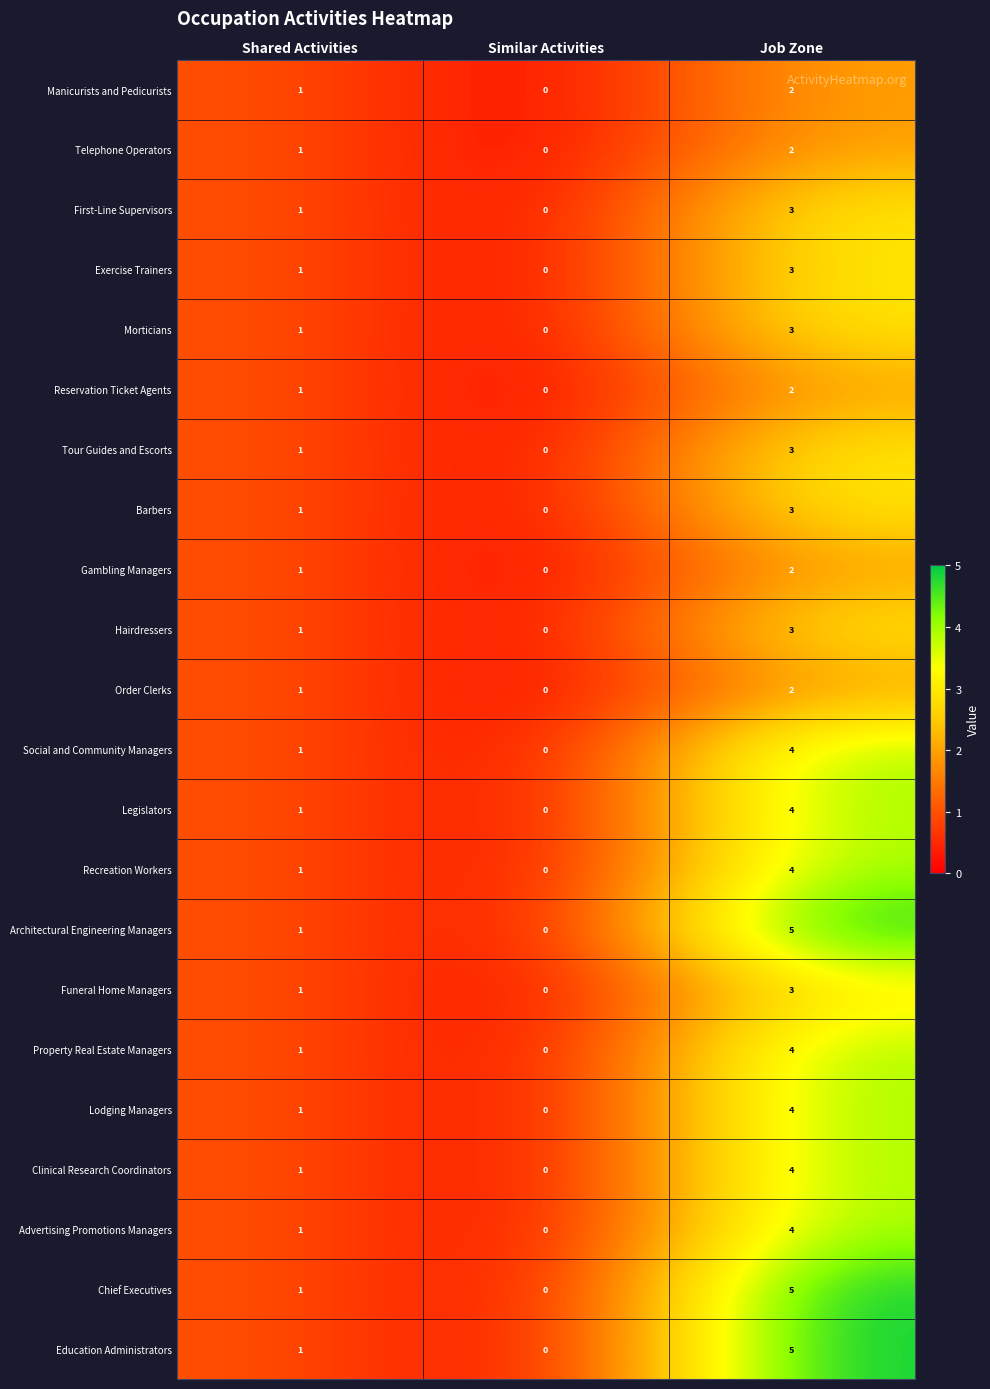

Which category has the lowest value across all series?

Similar Activities